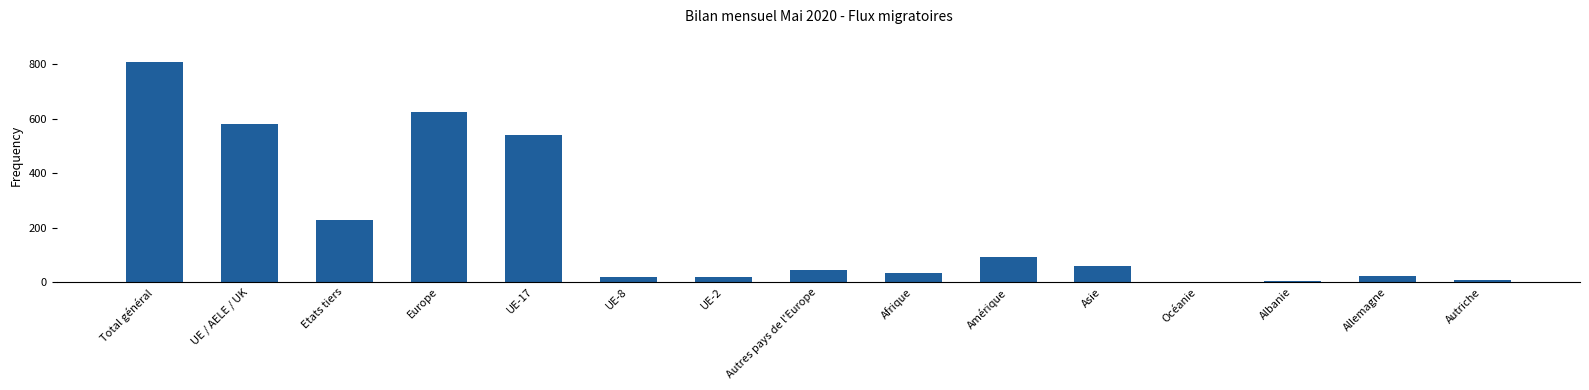

What is the average value?

205